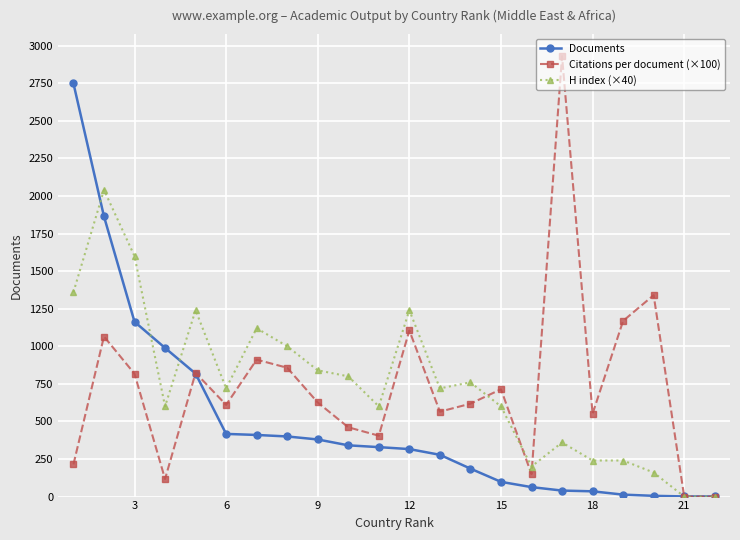

What is the value of the Citations per document (×100) point at the 16th from the left?

149.0